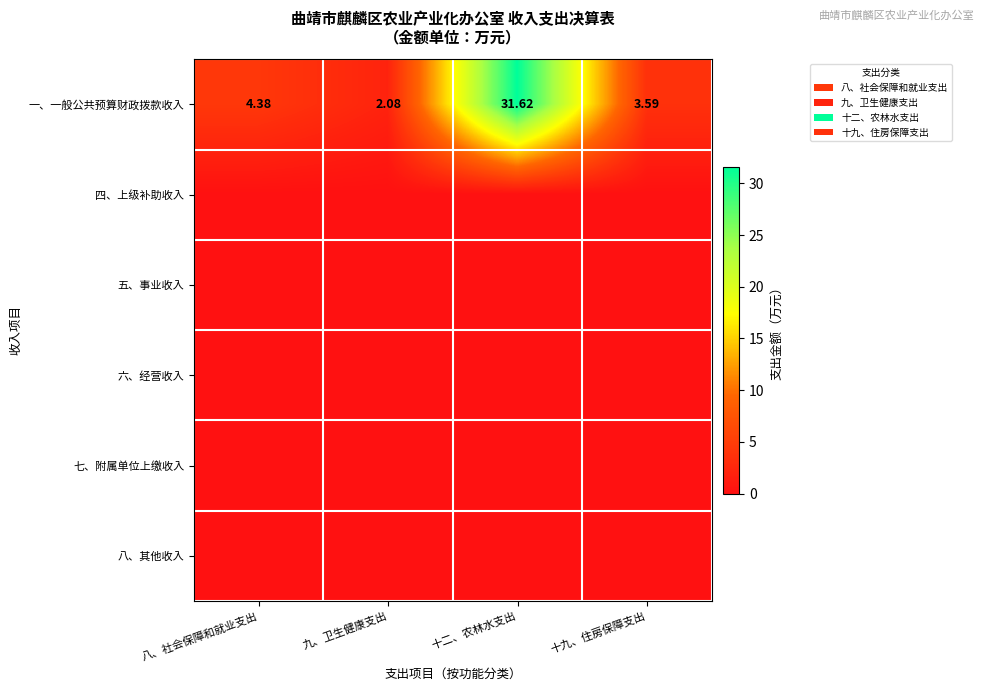

At which label does 一、一般公共预算财政拨款收入 reach its minimum?

九、卫生健康支出